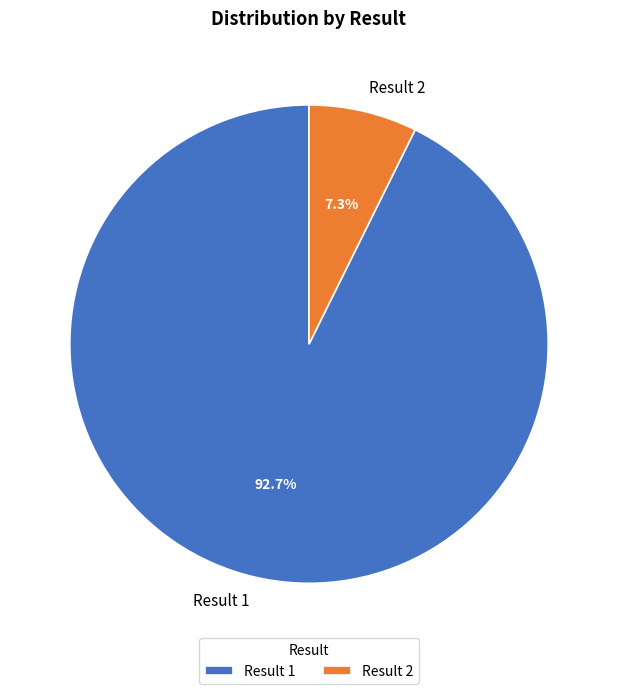

What is the smallest slice in the pie chart?

Result 2